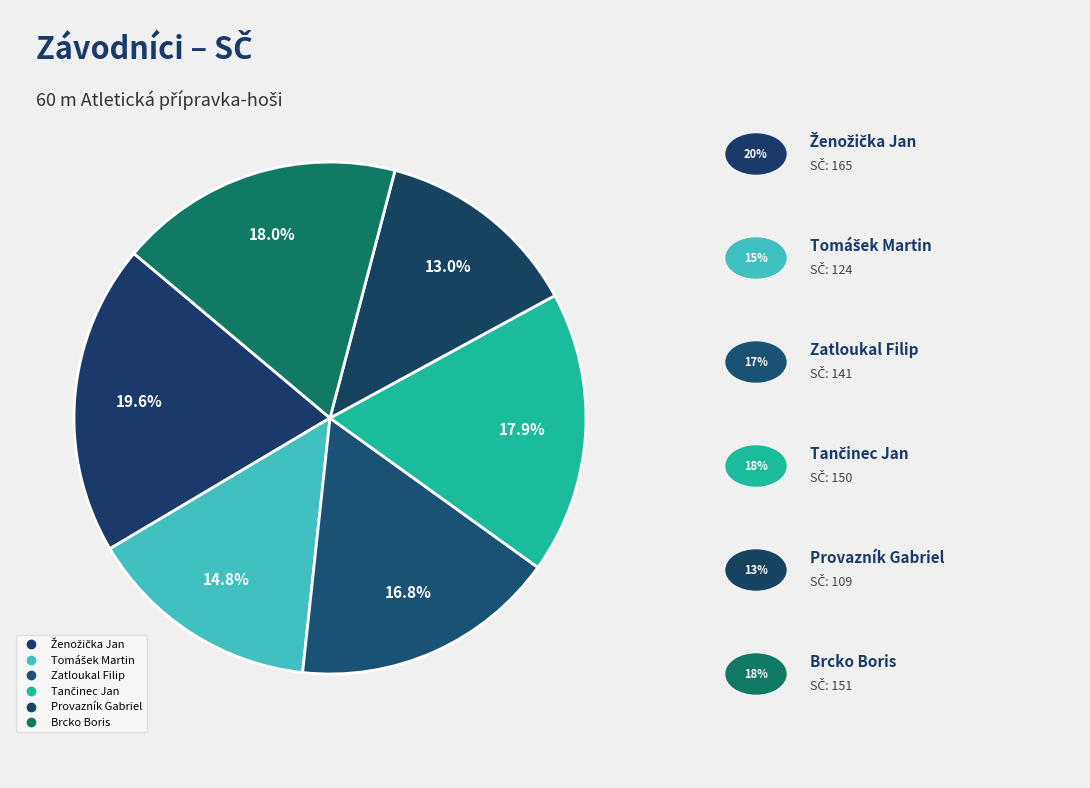

Which category has the biggest portion of the pie?

Ženožička Jan